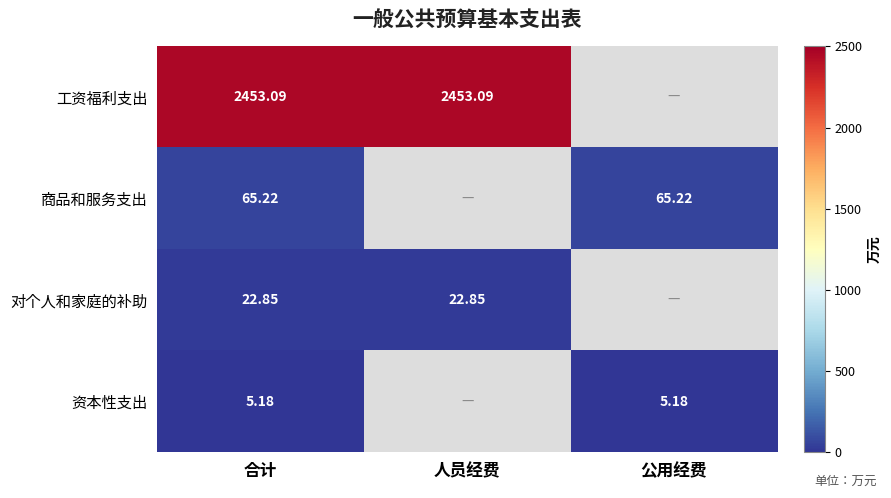

Rank the series at 合计 from highest to lowest value.

工资福利支出, 商品和服务支出, 对个人和家庭的补助, 资本性支出